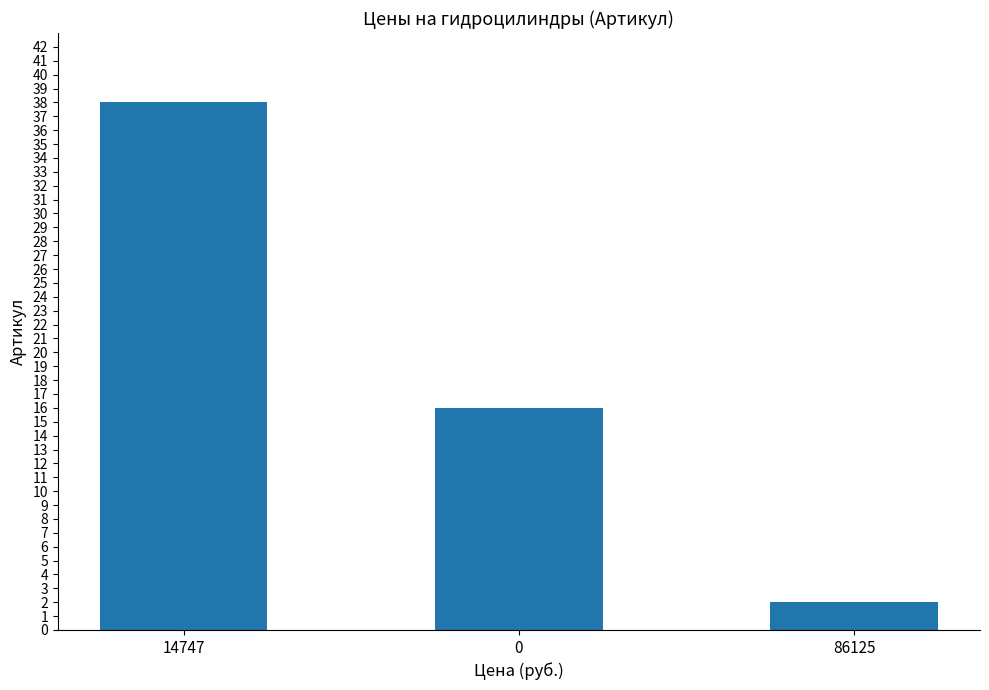

What is the greatest value displayed?

38